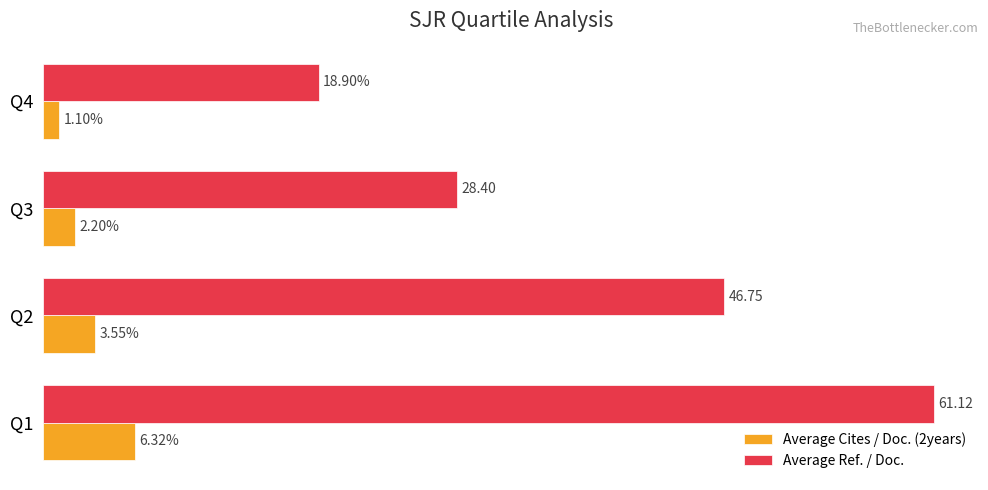

Rank the series by their maximum value, from lowest to highest.

Average Cites / Doc. (2years), Average Ref. / Doc.